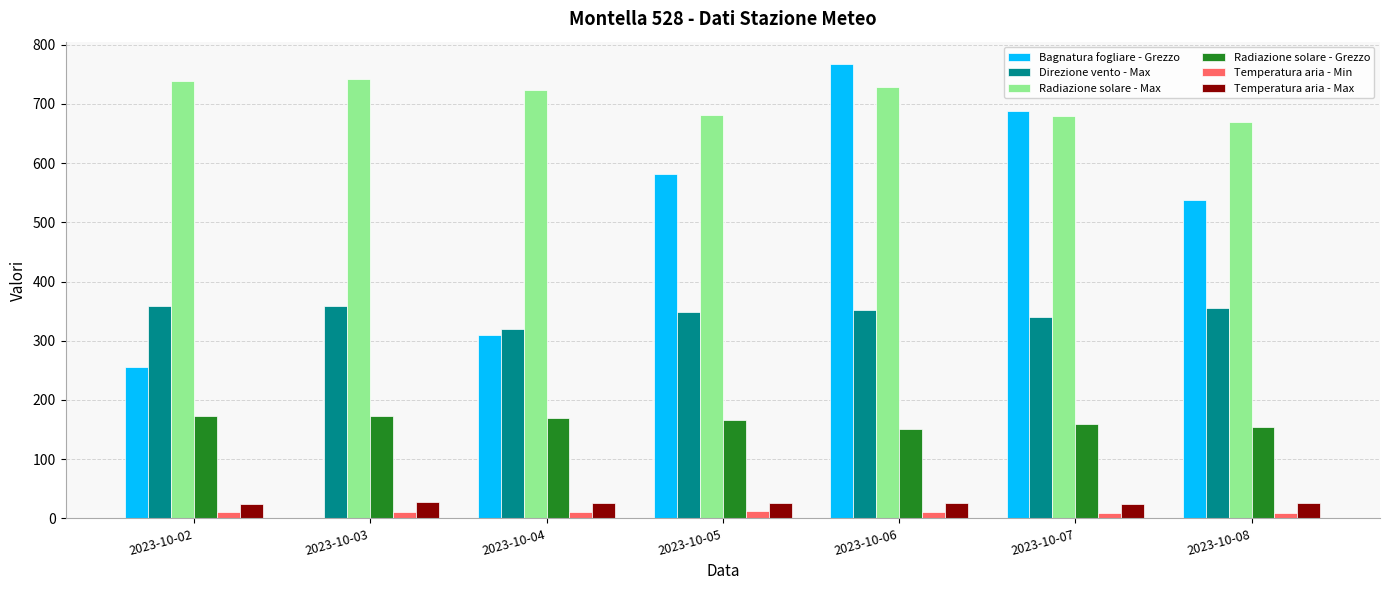

What is the greatest value displayed?

766.7